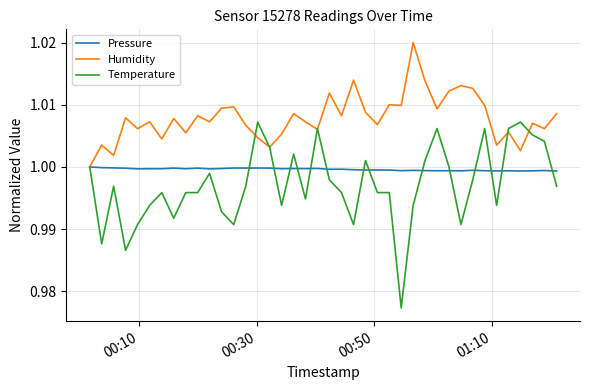

Rank the series by their average value, from lowest to highest.

Temperature, Pressure, Humidity